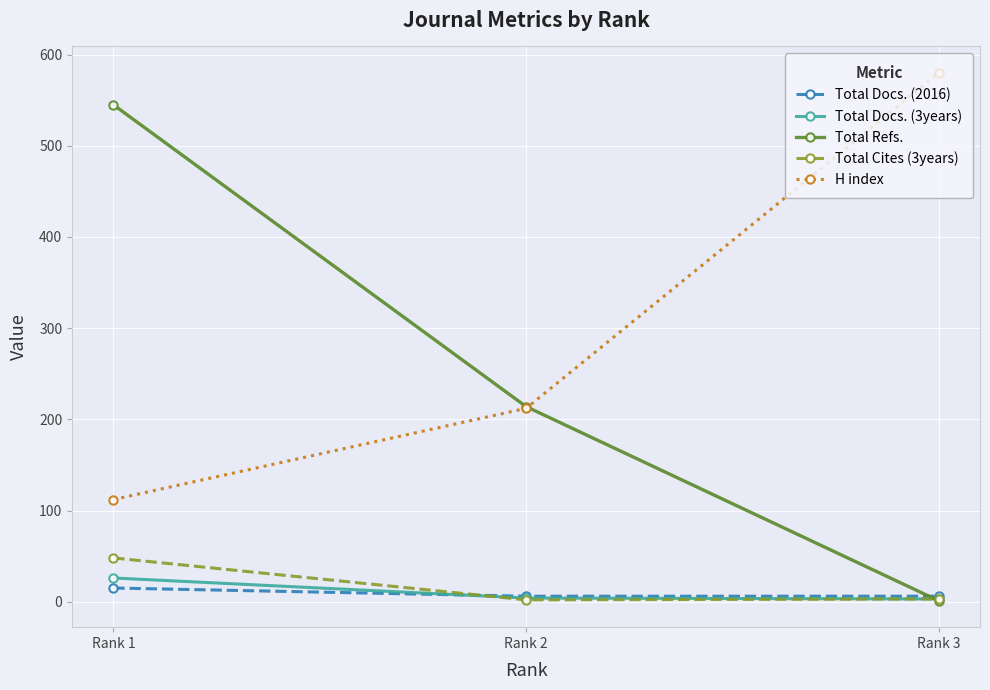

Which series changed the most between Rank 2 and Rank 3?

H index